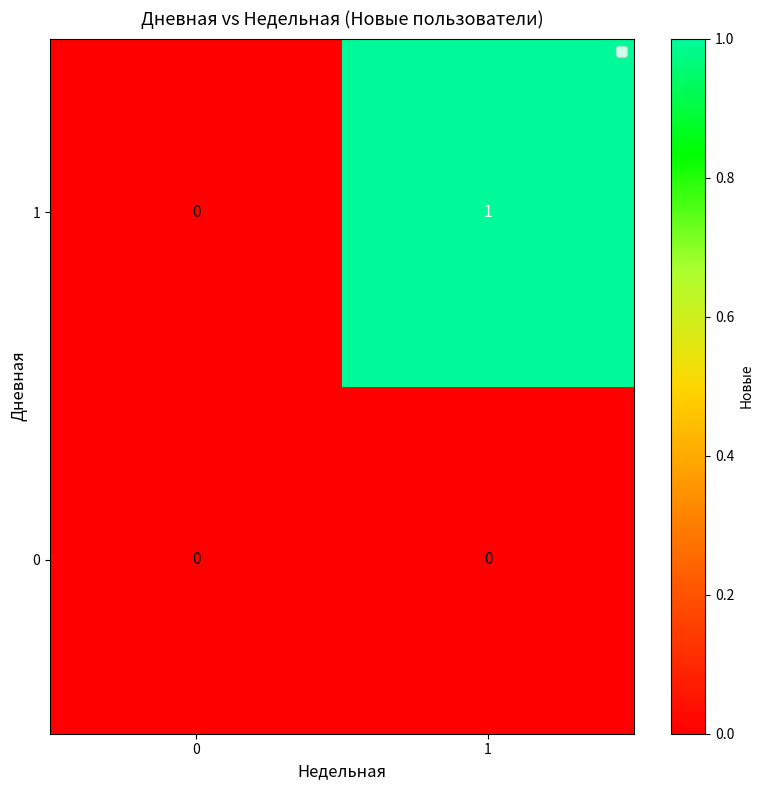

Count the number of data series in this chart.

2